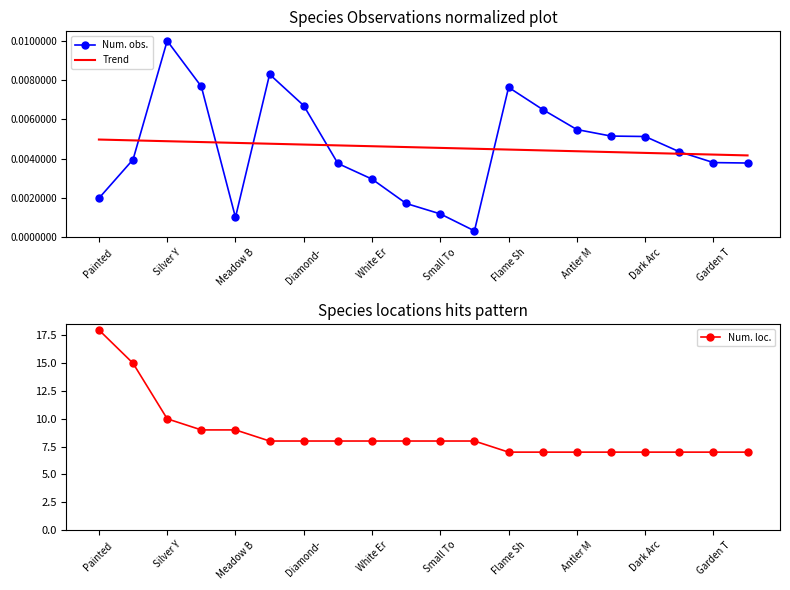

Where is Num. loc. nearest to the value 12?

Silver Y